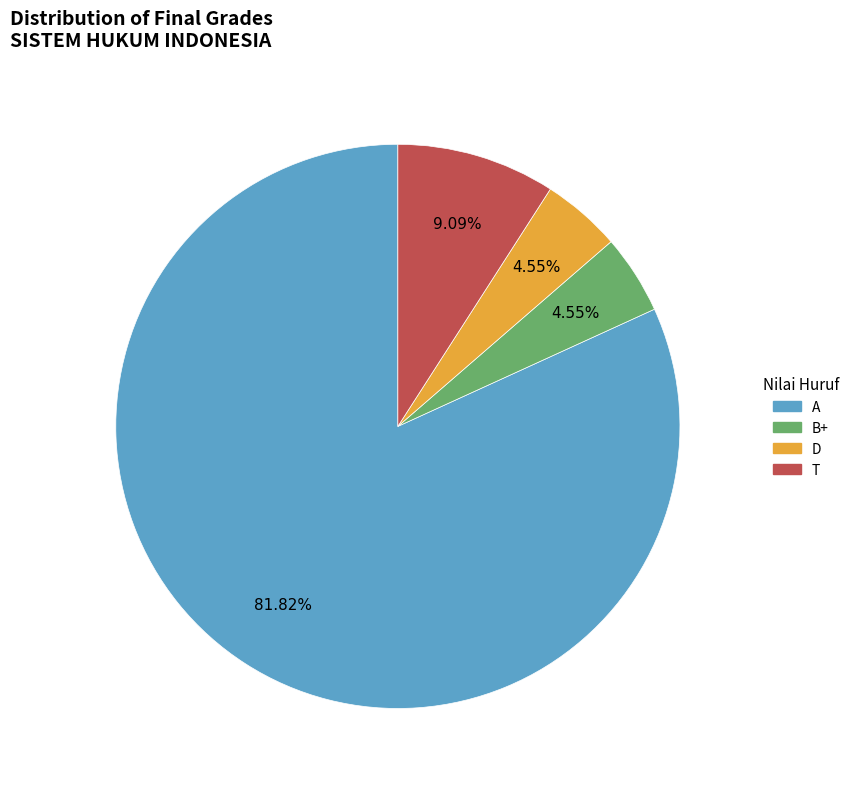

How many segments does this pie chart have?

4